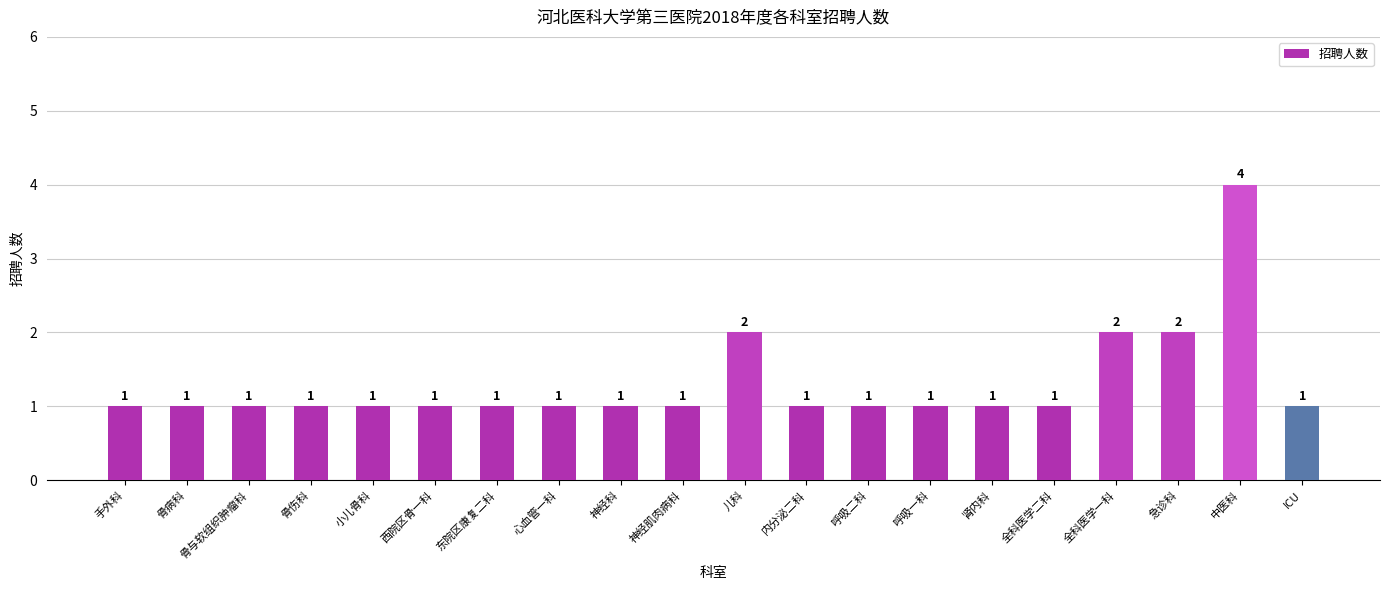

What is the difference between the values at 全科医学二科 and 儿科?

1